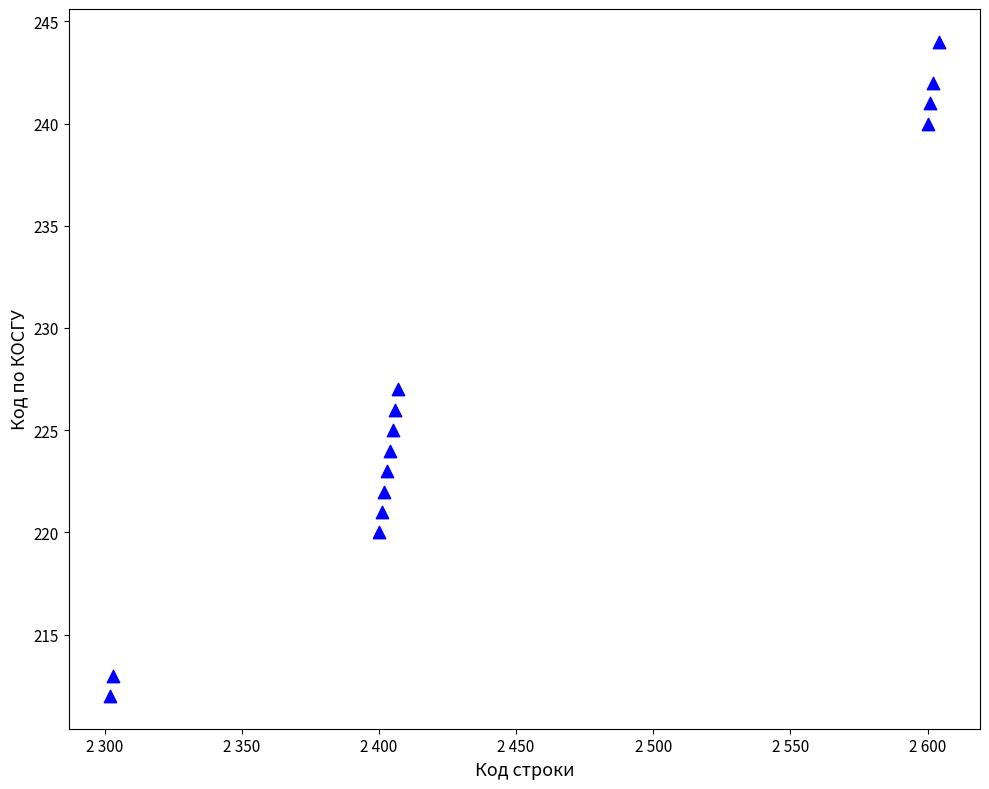

What Y value in the scatter plot is closest to 228?

227